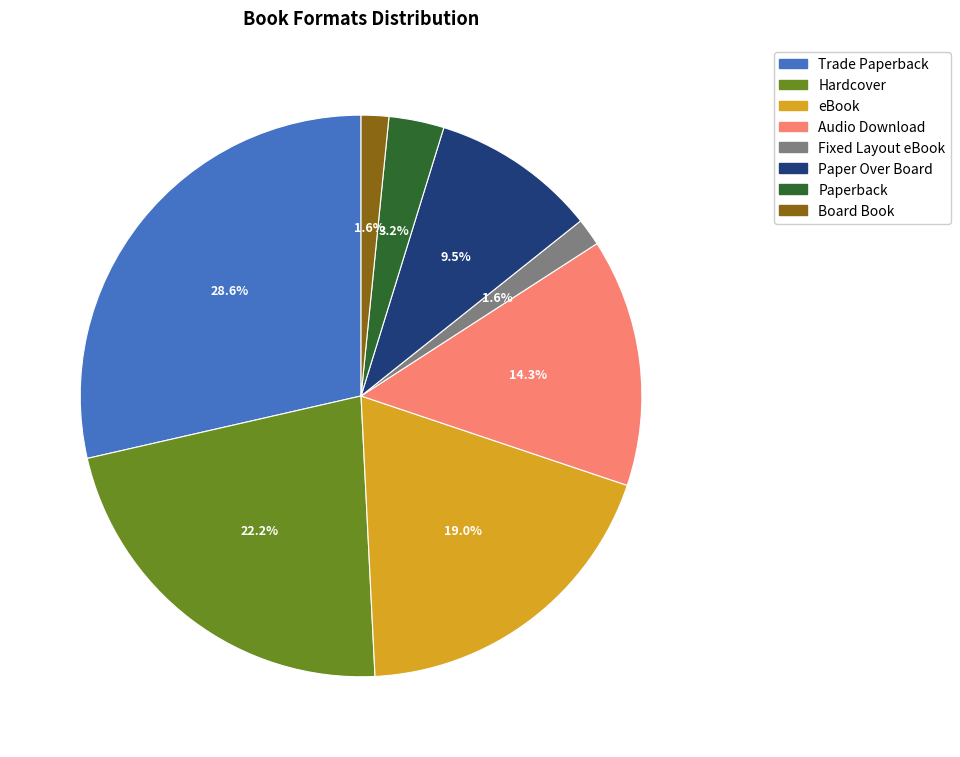

Count the number of slices in the pie.

8